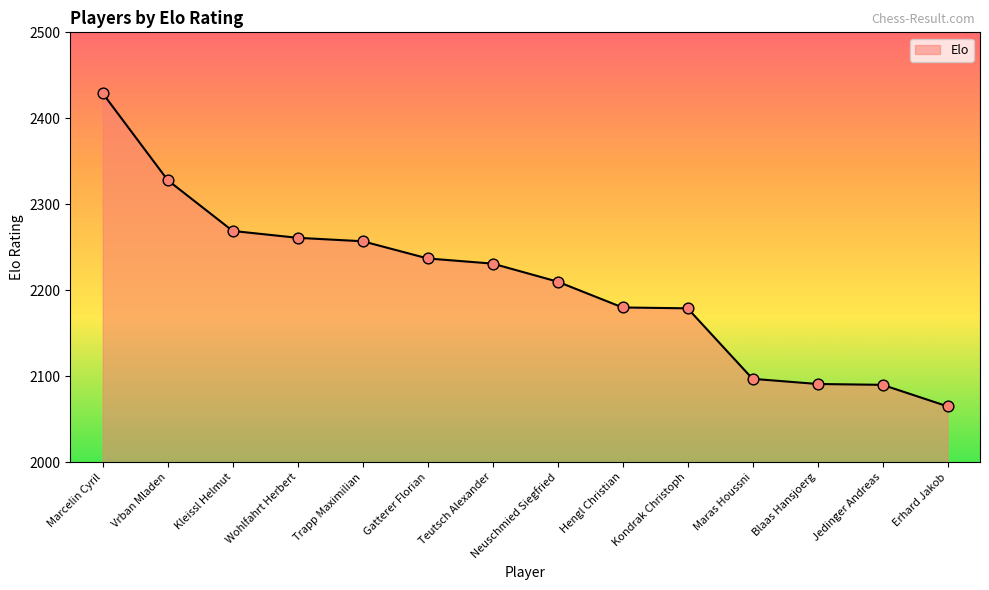

What is the change in value from Wohlfahrt Herbert to Erhard Jakob?

-196